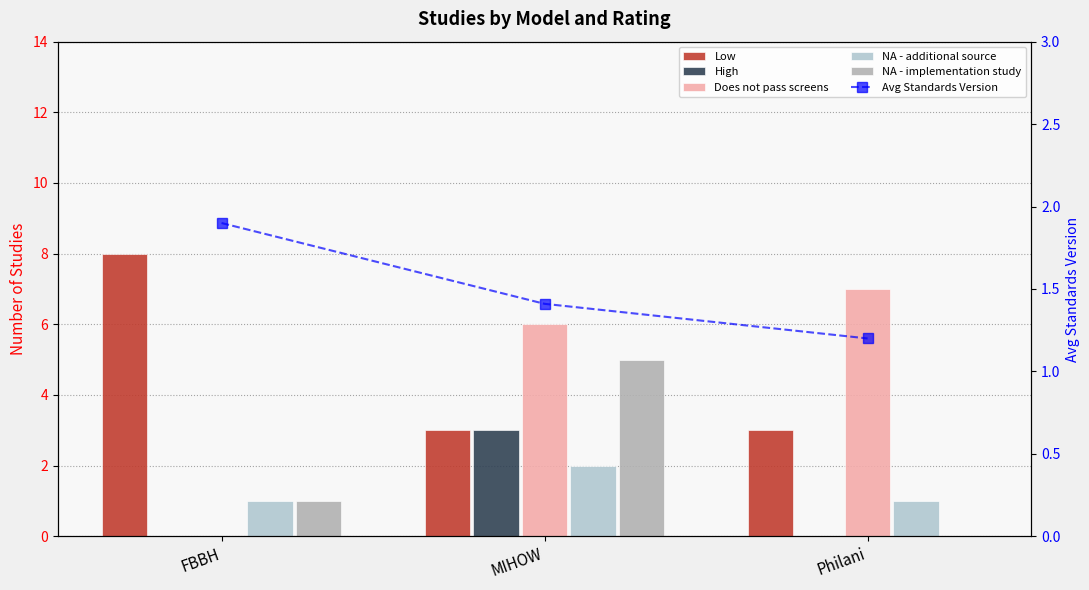

Reading right to left, list all the values displayed in this chart.

Low: 3.0	3.0	8.0
High: 0.0	3.0	0.0
Does not pass screens: 7.0	6.0	0.0
NA - additional source: 1.0	2.0	1.0
NA - implementation study: 0.0	5.0	1.0
Avg Standards Version: 1.2	1.4	1.9